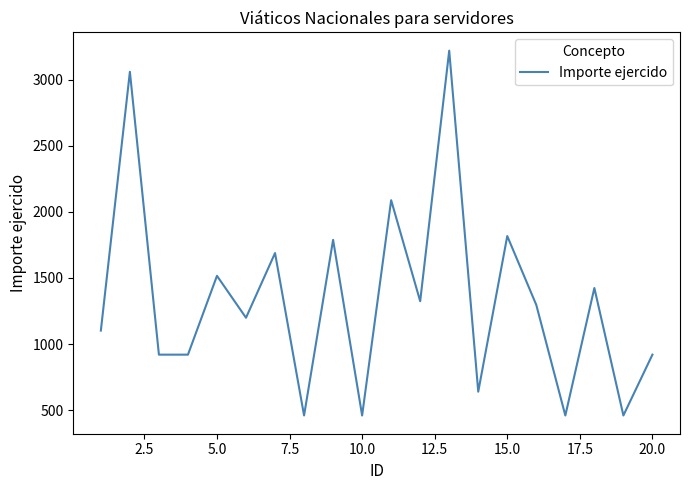

What is the maximum value shown in the chart?

3218.6